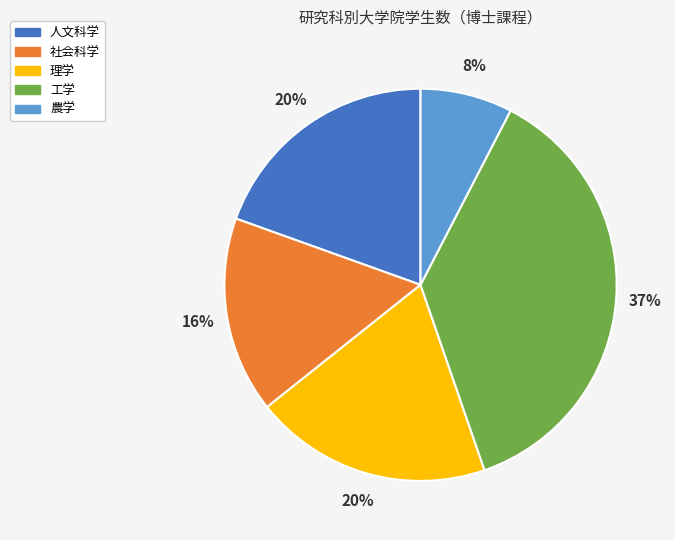

Do 理学 and 社会科学 together represent more than half of the pie?

No